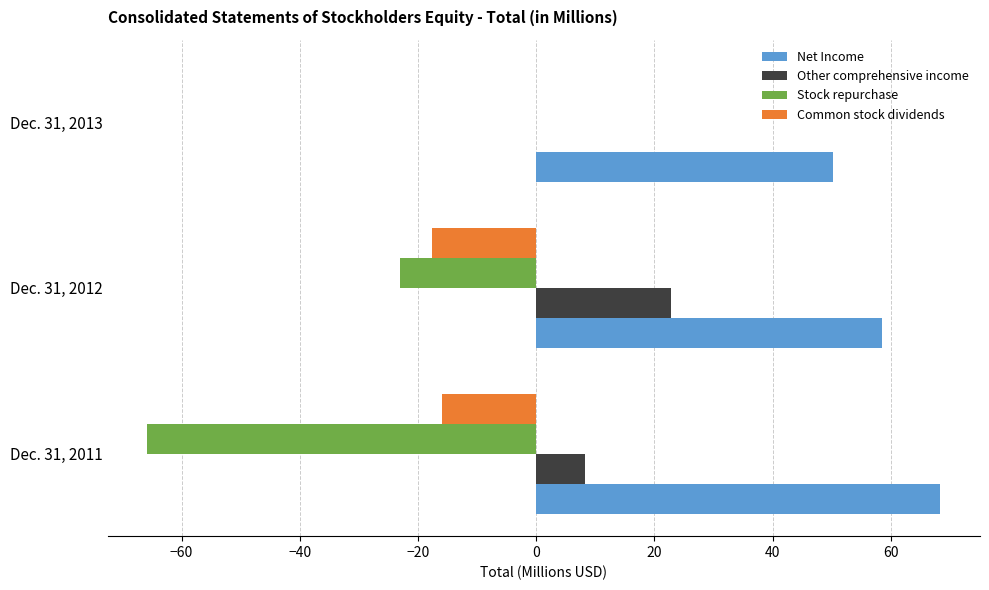

What are all the series names shown in the legend?

Net Income, Other comprehensive income, Stock repurchase, Common stock dividends